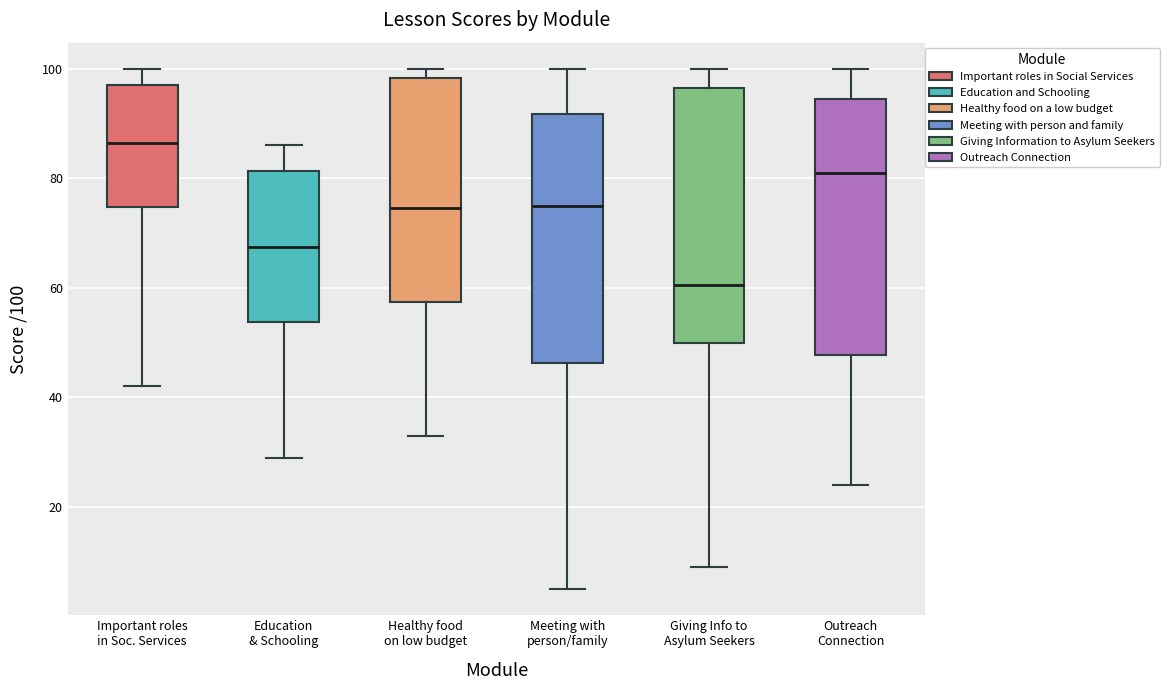

Where is the upper edge of the box for Giving Info to Asylum Seekers on the y-axis? The values are not printed on the chart, so give them approximately, as read against the axis.

96